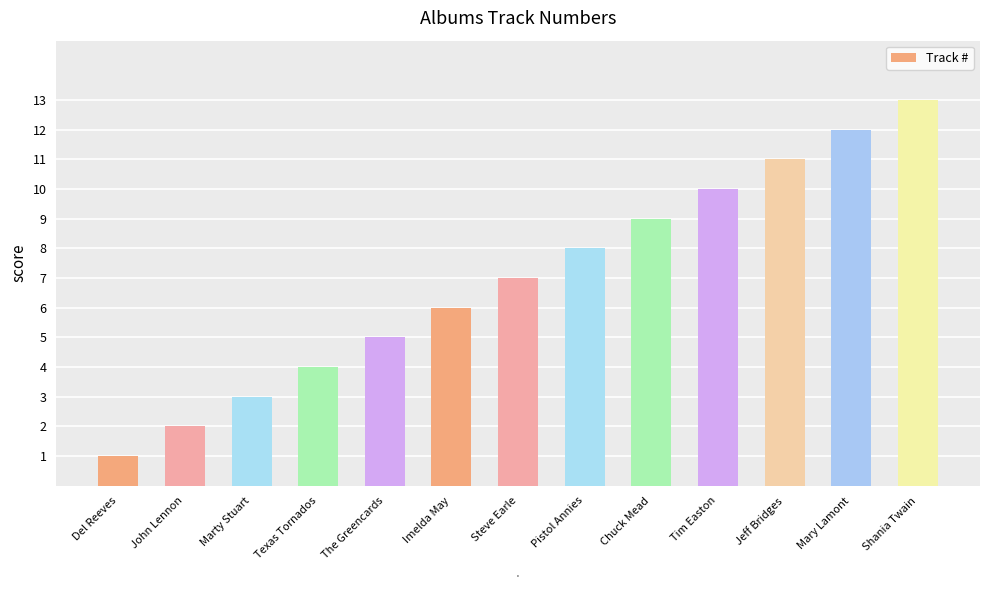

List the labels in order of value, largest first.

Shania Twain, Mary Lamont, Jeff Bridges, Tim Easton, Chuck Mead, Pistol Annies, Steve Earle, Imelda May, The Greencards, Texas Tornados, Marty Stuart, John Lennon, Del Reeves